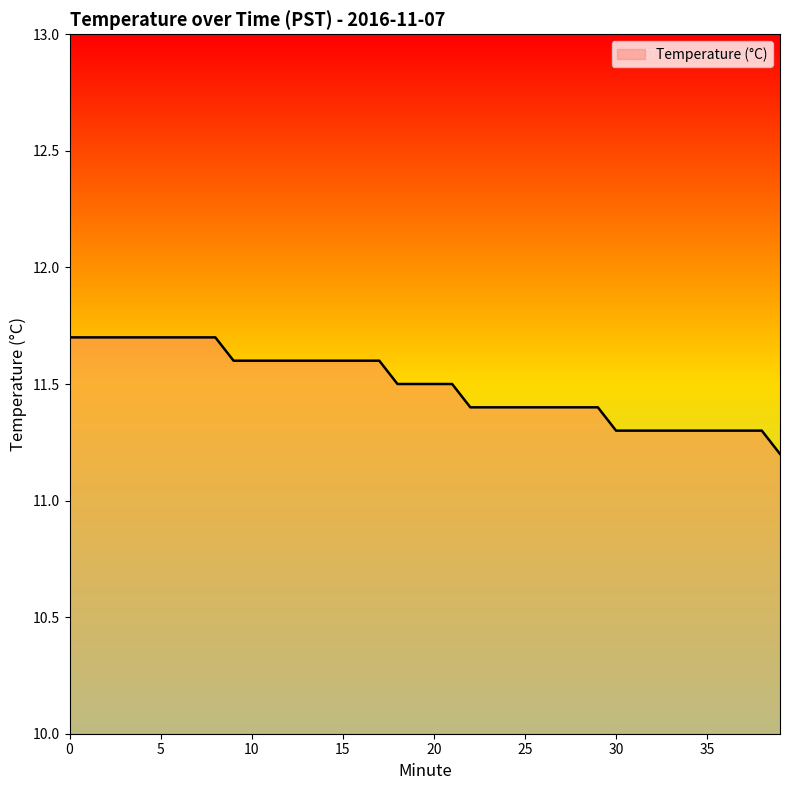

What is the difference between the maximum and minimum values?

0.5